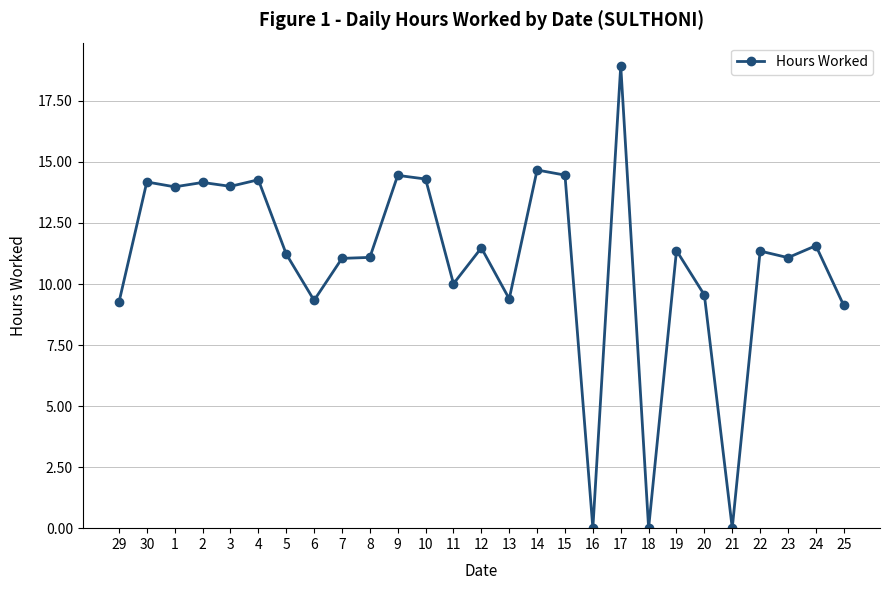

What is the difference between the maximum and minimum values?

18.9